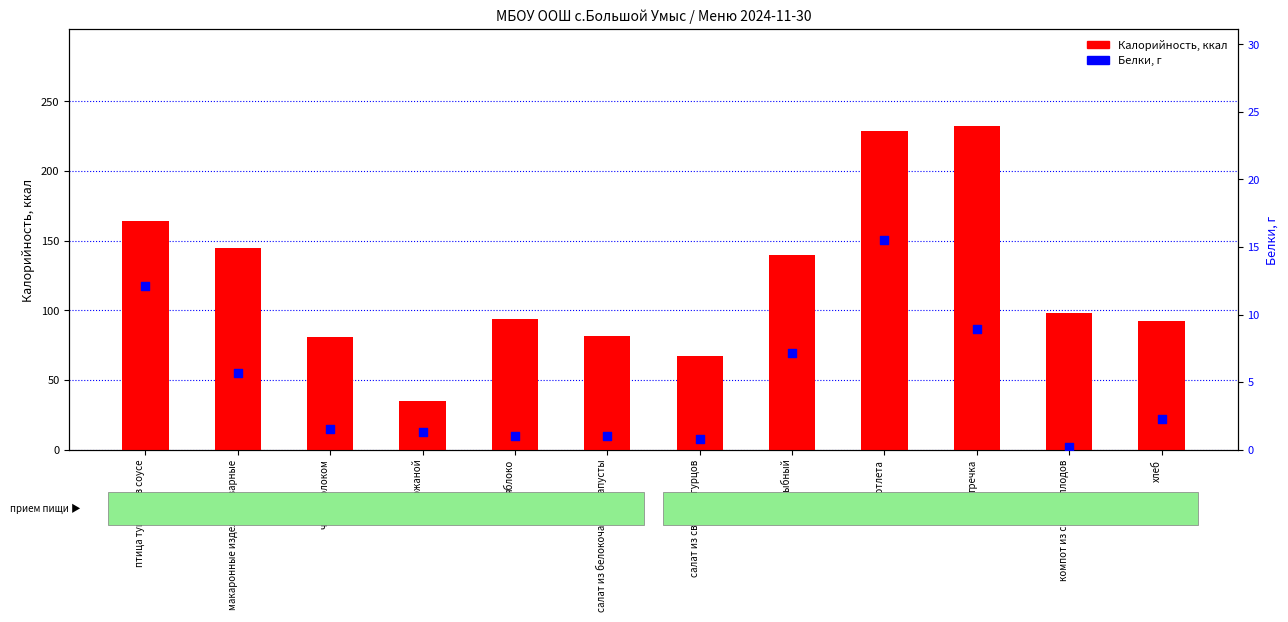

What is the total value across all series at макаронные изделия отварные?

150.6